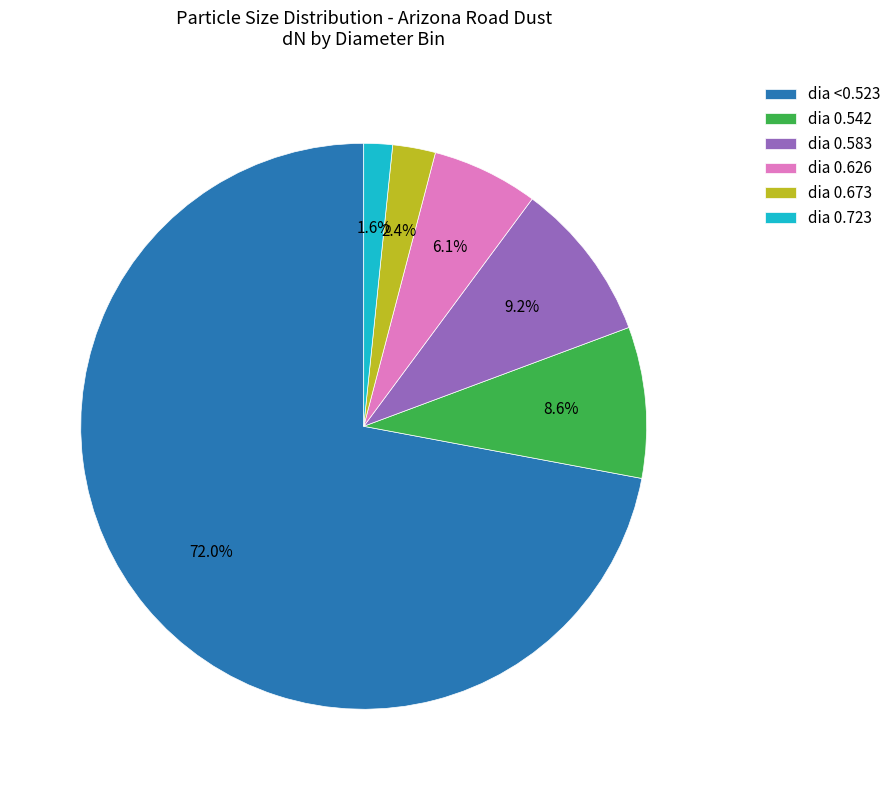

Combined, do dia <0.523 and dia 0.723 account for over 50%?

Yes